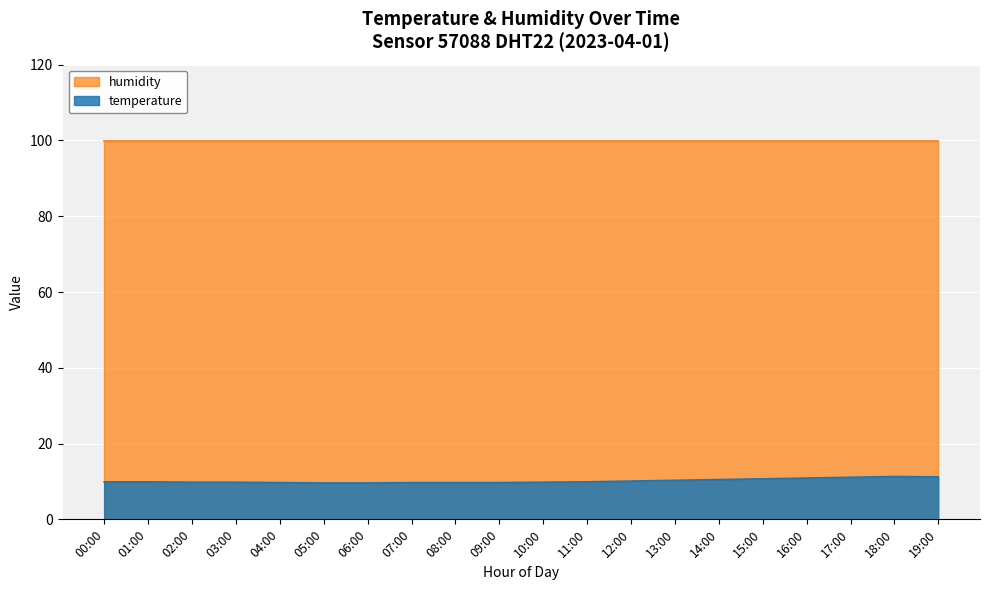

How many lines are shown in the chart?

2